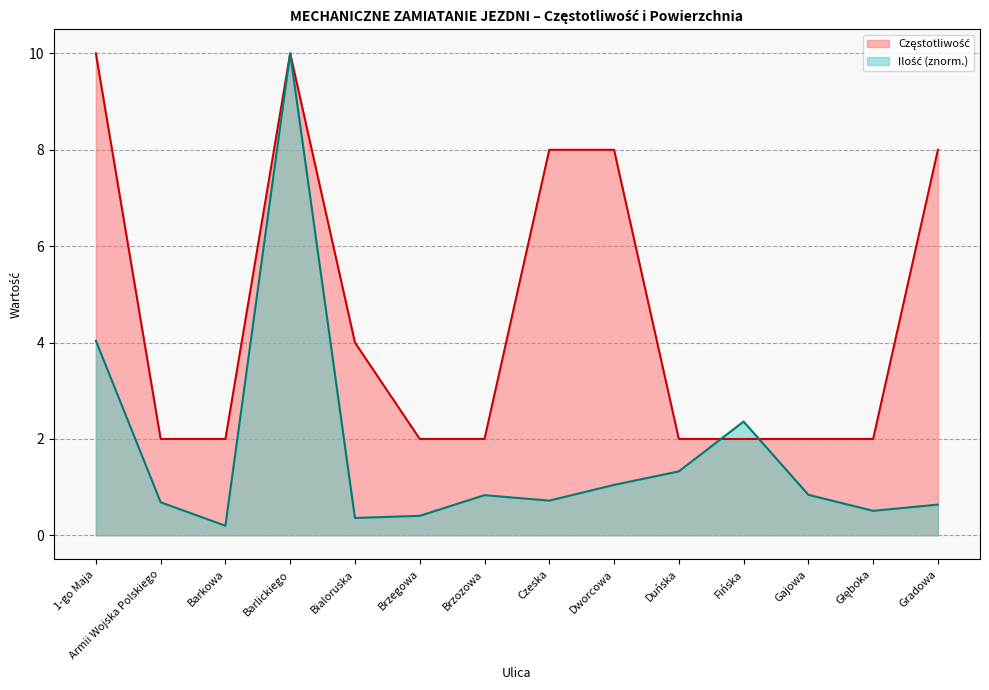

How many Częstotliwość values are between 2 and 8?

12